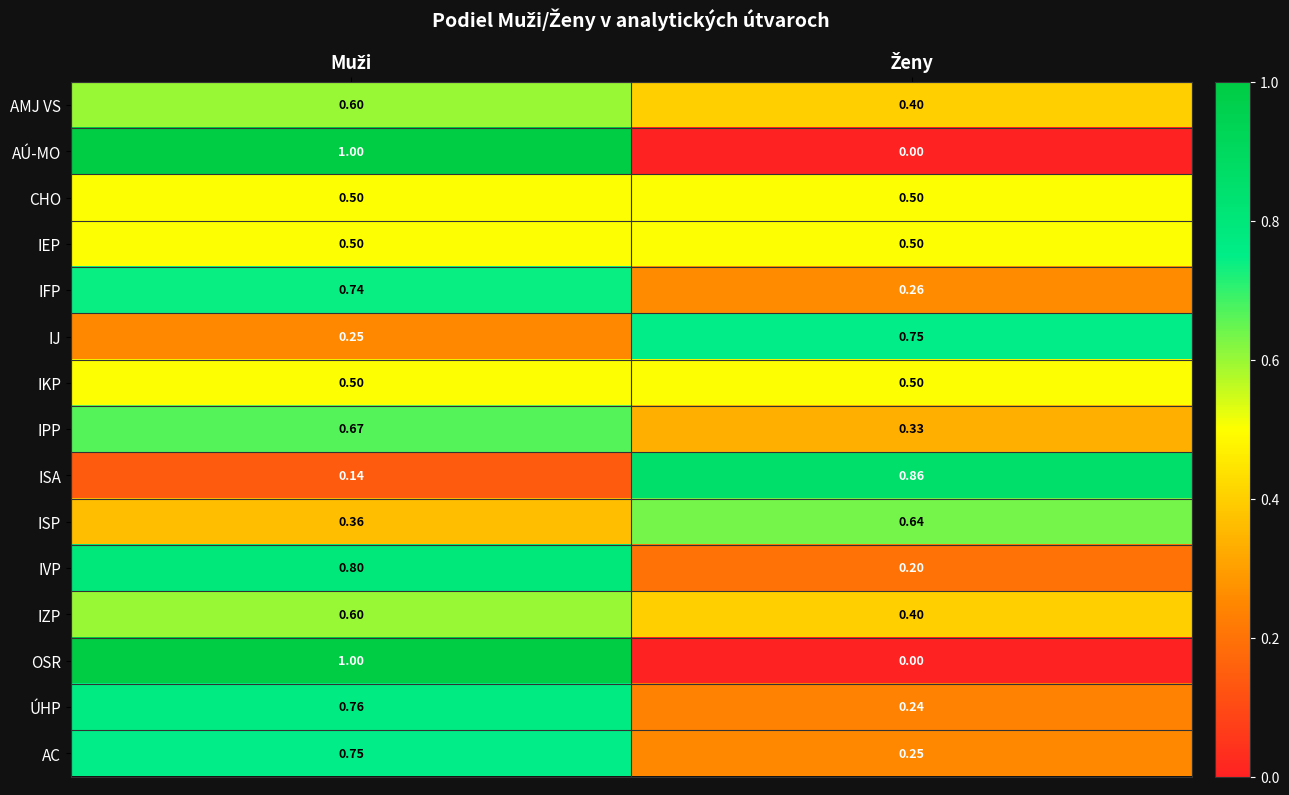

Which series changed the most between Muži and Ženy?

AÚ-MO